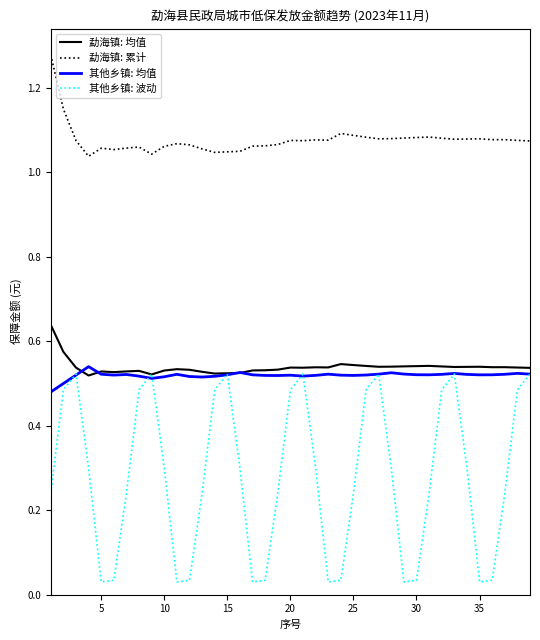

At how many categories does at least one series exceed 0?

39